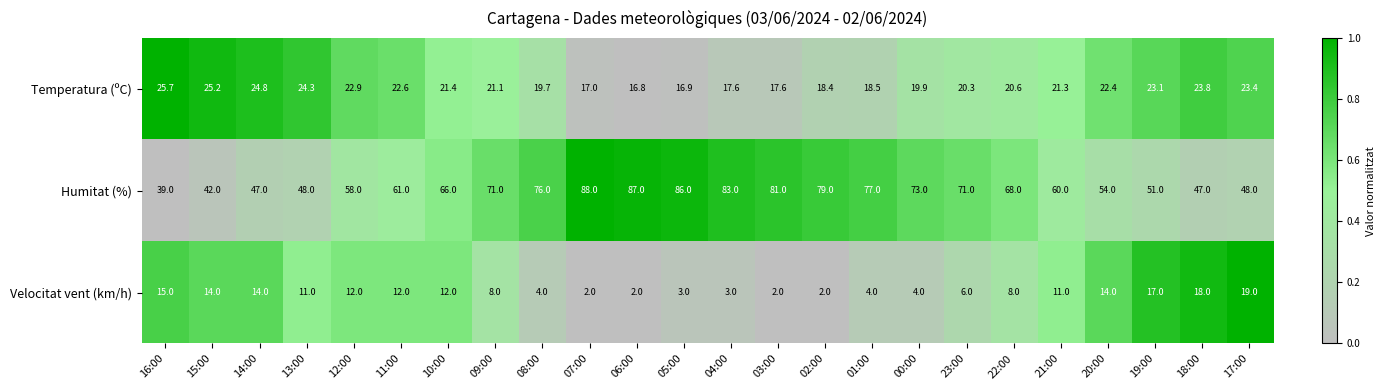

Rank the series at 03:00 from lowest to highest value.

Velocitat vent (km/h), Temperatura (ºC), Humitat (%)